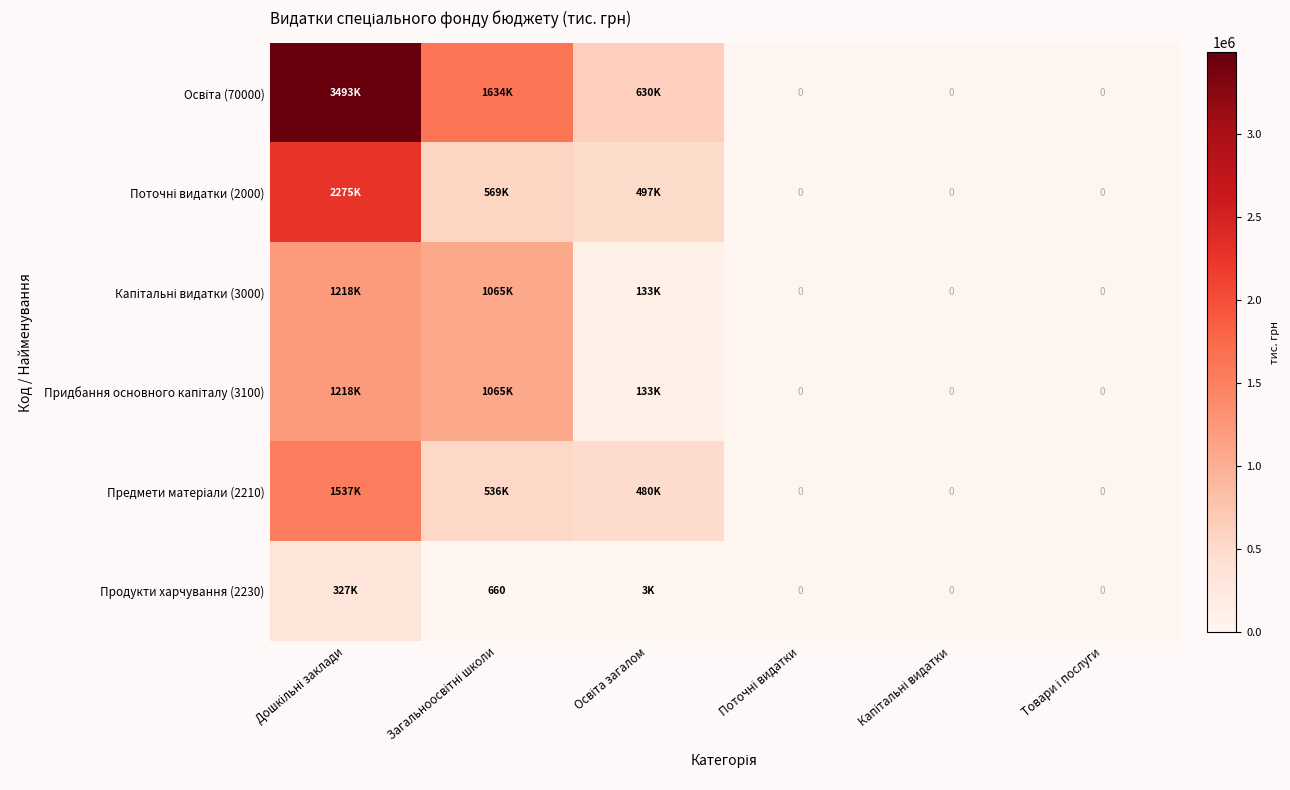

Which category has the highest value in the Придбання основного капіталу (3100) series?

Дошкільні заклади